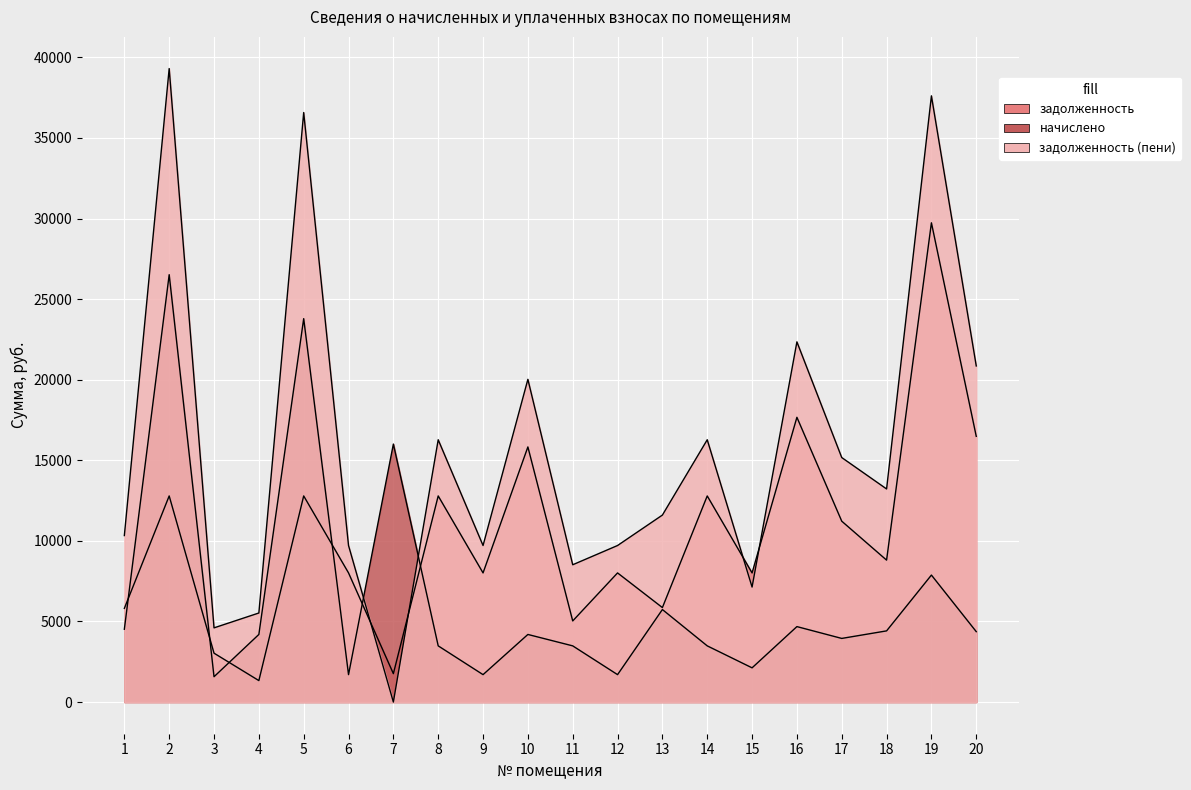

Where do задолженность (пени) and задолженность first cross each other?

6 and 7